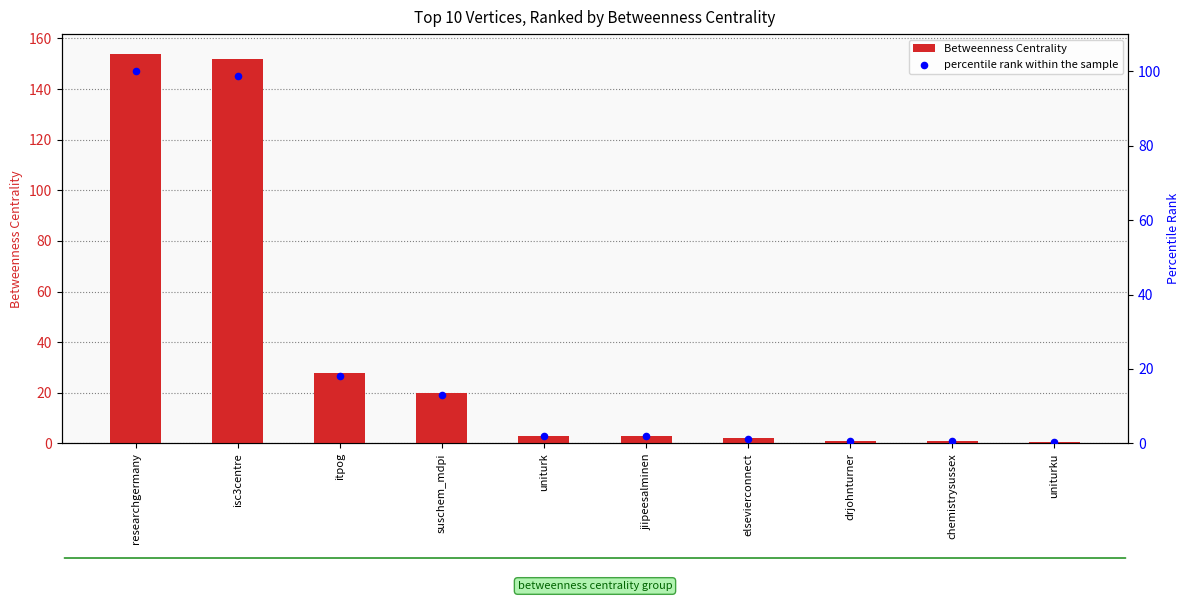

At which category is the sum across all series the highest?

researchgermany